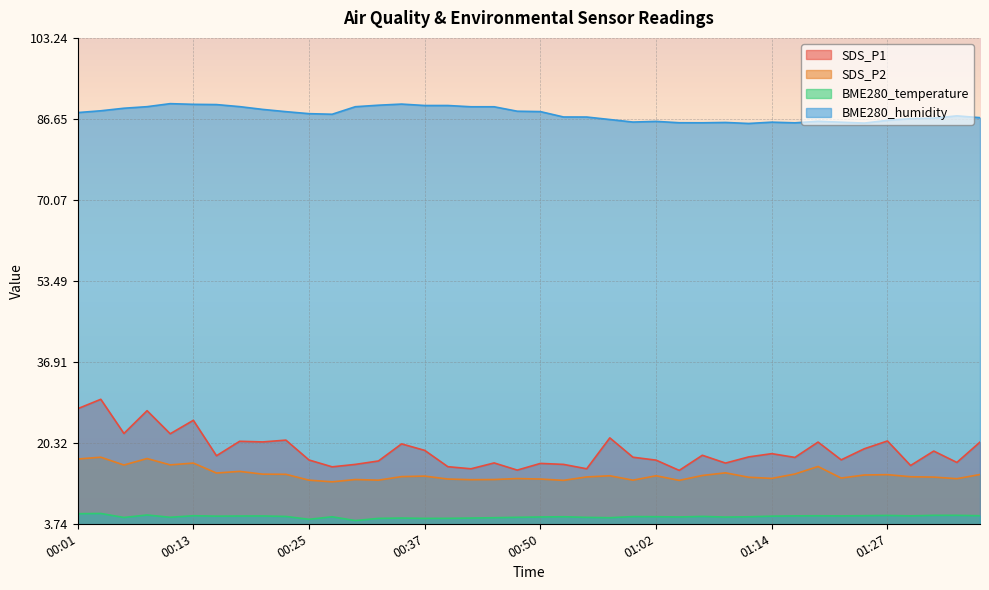

What is the label of the 40th point from the left?

01:36